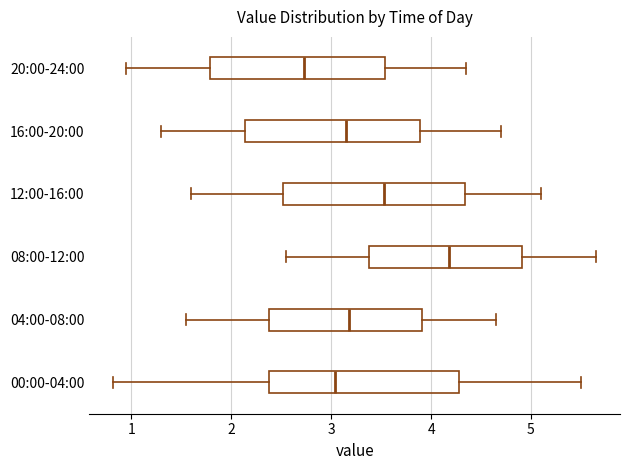

Reading bottom to top, read every box against the x-axis: the position of its median line, the range the box covers, and the ends of its whiskers. The values are not printed on the chart, so give them approximately, as read against the axis.

00:00-04:00: median 3.0, box 2.4 to 4.3, whiskers 0.8 to 5.5
04:00-08:00: median 3.2, box 2.4 to 3.9, whiskers 1.6 to 4.7
08:00-12:00: median 4.2, box 3.4 to 4.9, whiskers 2.6 to 5.7
12:00-16:00: median 3.5, box 2.5 to 4.3, whiskers 1.6 to 5.1
16:00-20:00: median 3.2, box 2.1 to 3.9, whiskers 1.3 to 4.7
20:00-24:00: median 2.7, box 1.8 to 3.5, whiskers 1.0 to 4.4